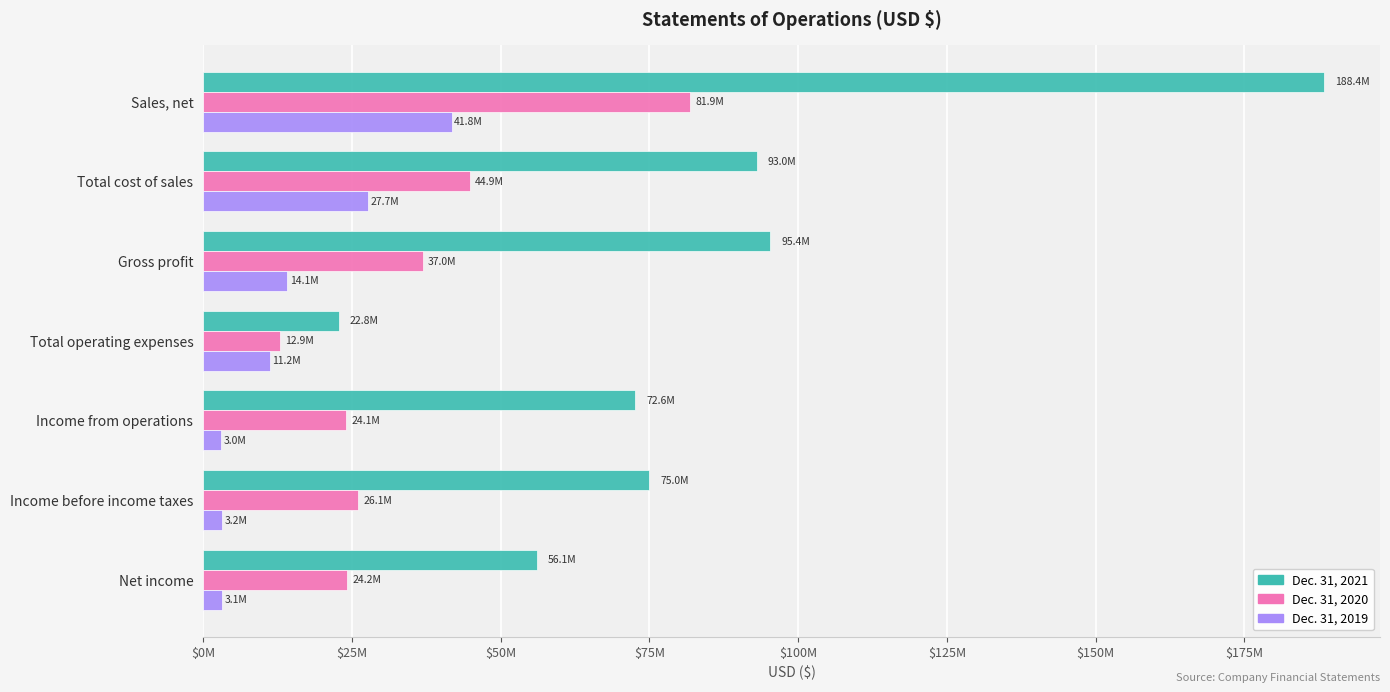

At which label is Dec. 31, 2021 closest to 105569893?

Gross profit